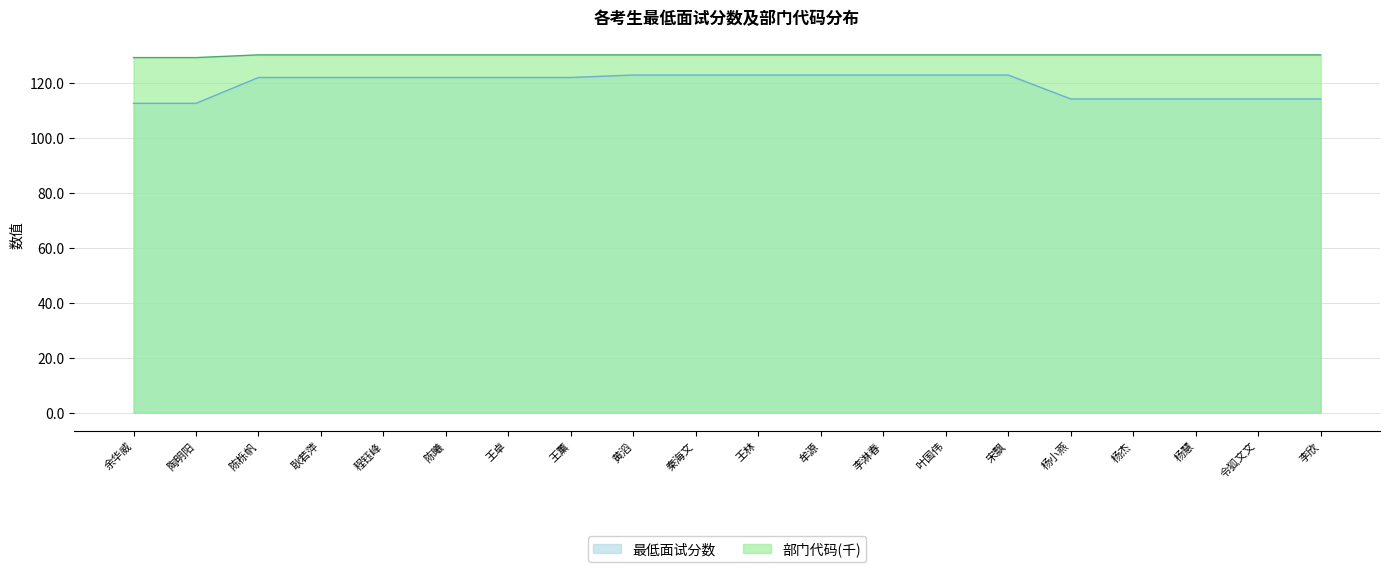

At which label does 最低面试分数 first exceed 121?

陈栎帆